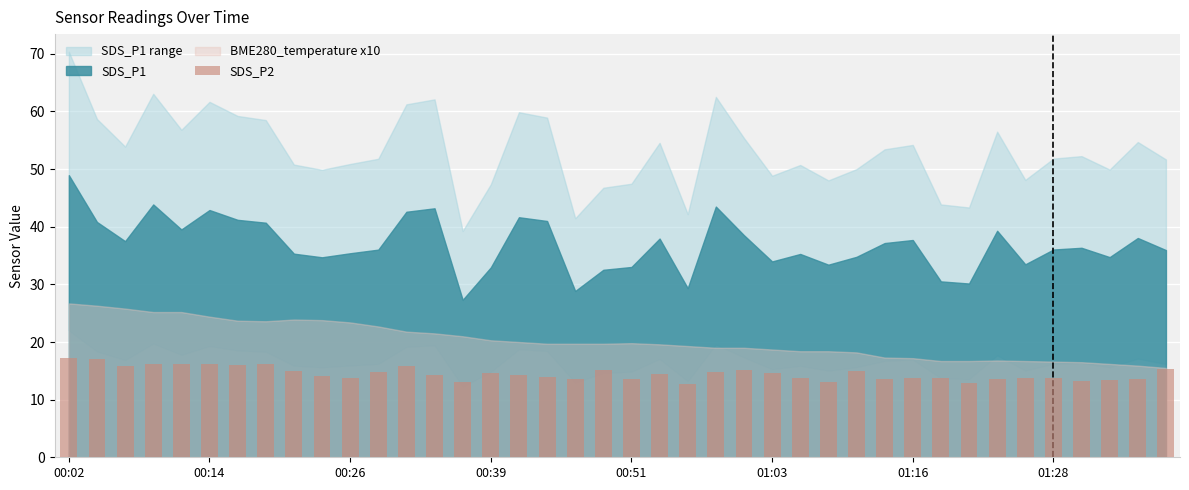

What is the value of the 15th bar from the left?

13.0